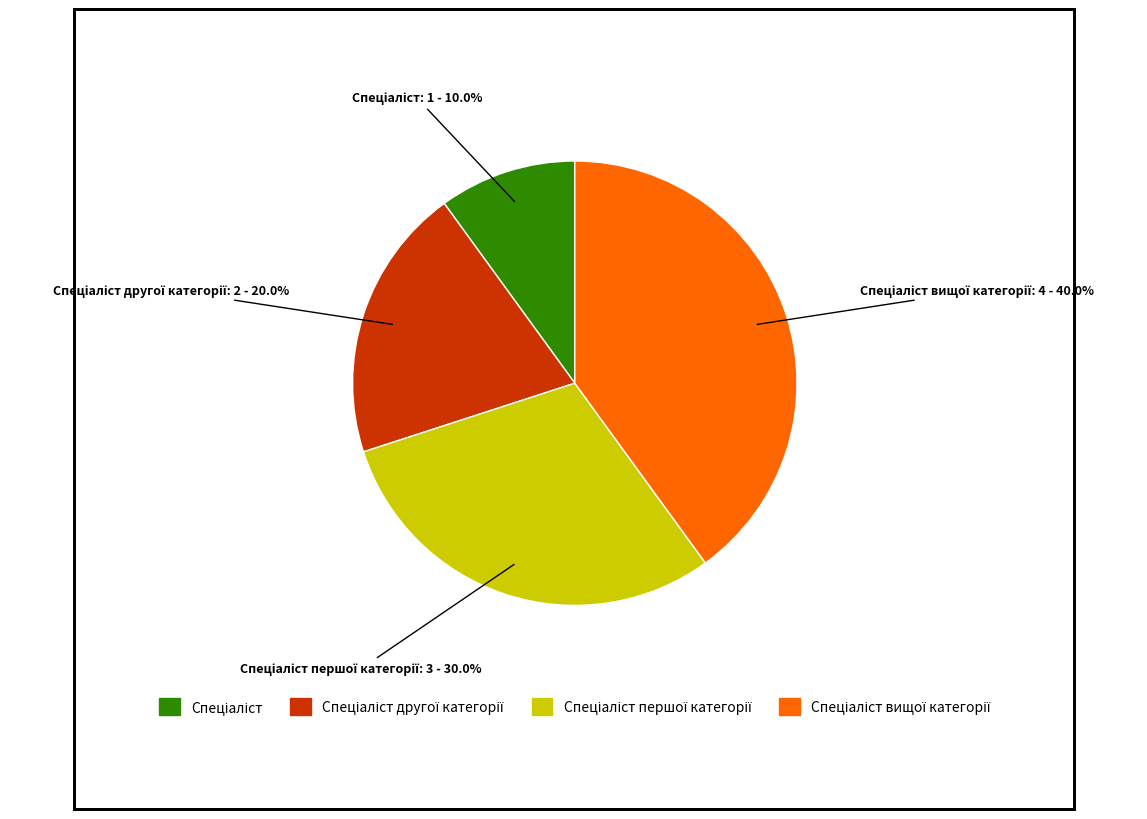

How many segments does this pie chart have?

4